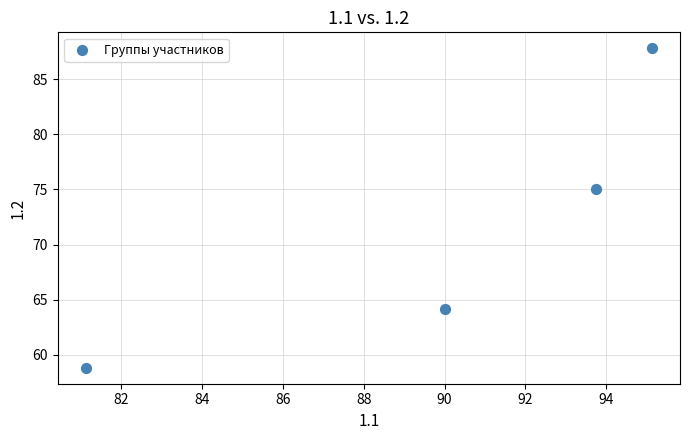

What is the average Y value?

71.5